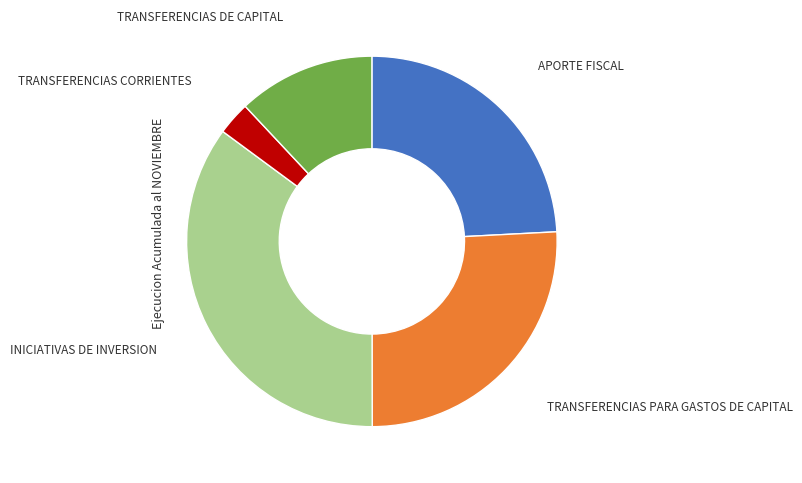

Is there a majority slice in this chart?

No